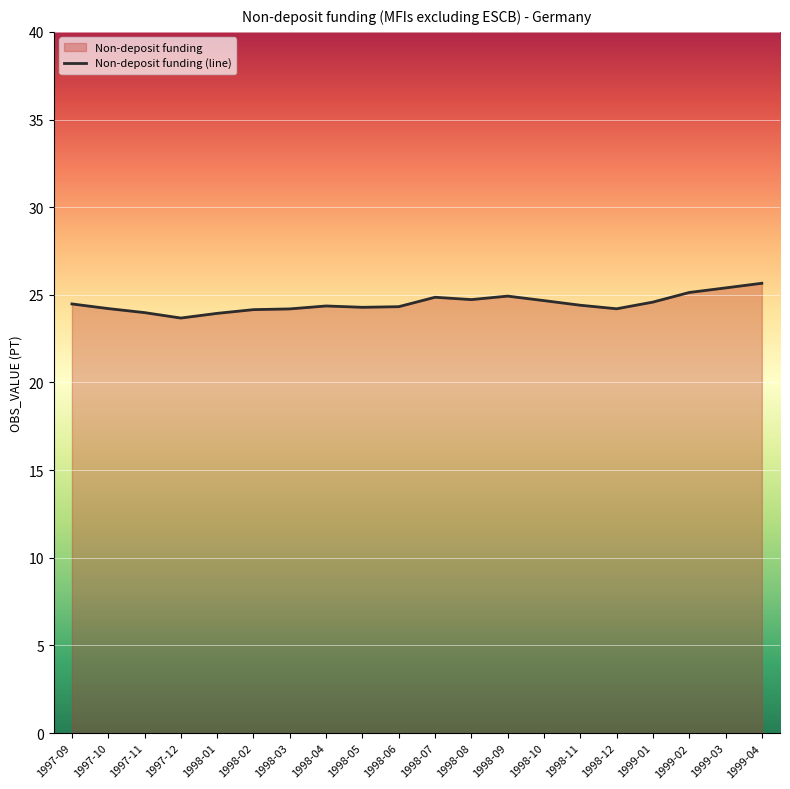

What is the label of the 5th point from the left?

1998-01